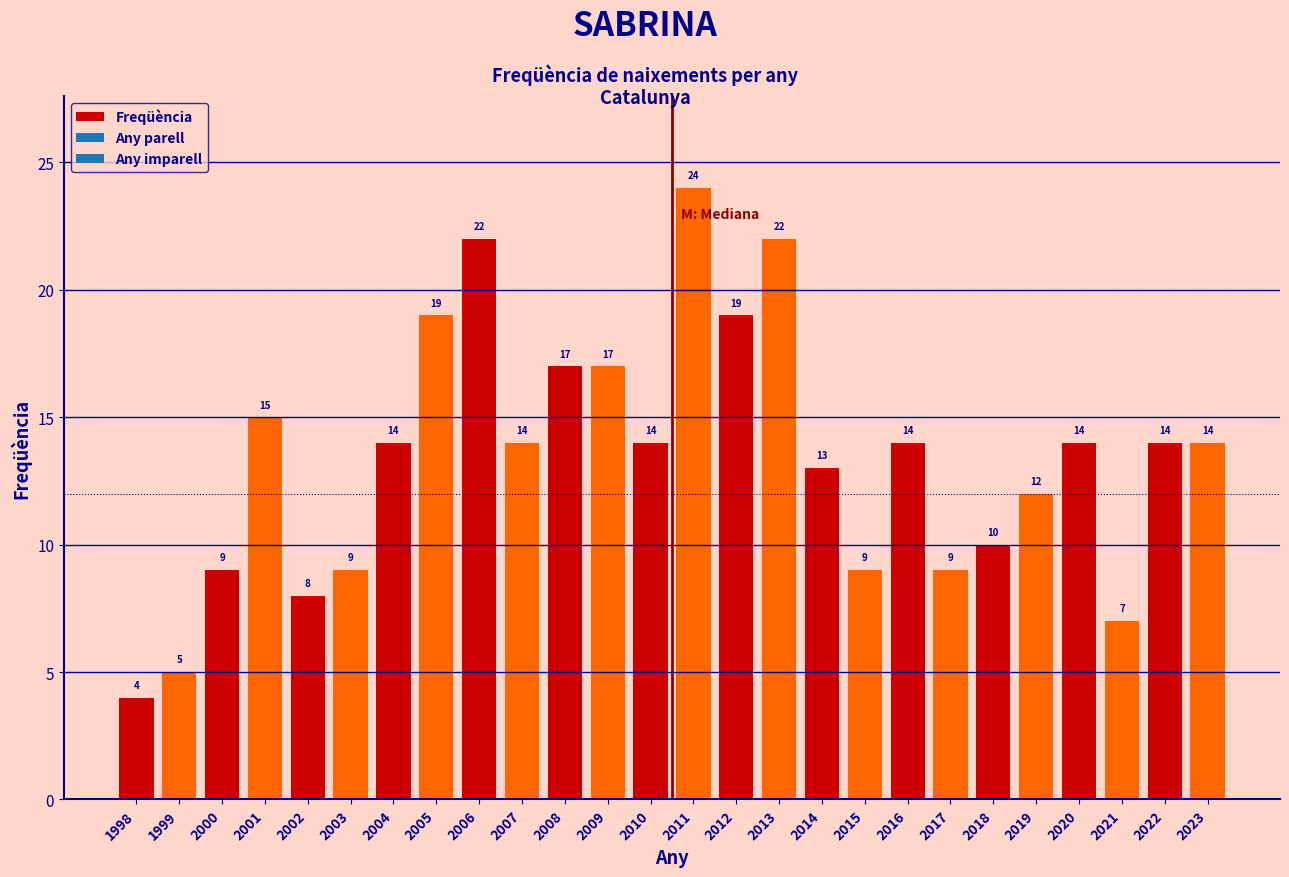

Reading right to left, what are all the values shown in this chart?

2023=14	2022=14	2021=7	2020=14	2019=12	2018=10	2017=9	2016=14	2015=9	2014=13	2013=22	2012=19	2011=24	2010=14	2009=17	2008=17	2007=14	2006=22	2005=19	2004=14	2003=9	2002=8	2001=15	2000=9	1999=5	1998=4